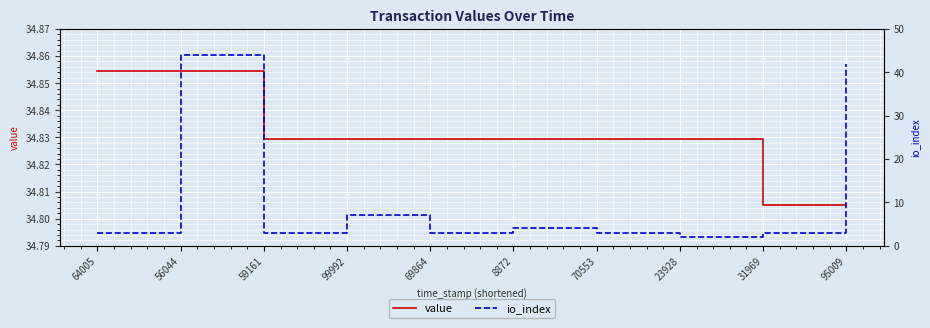

True or false: io_index has more than 2 interior local peaks.

True